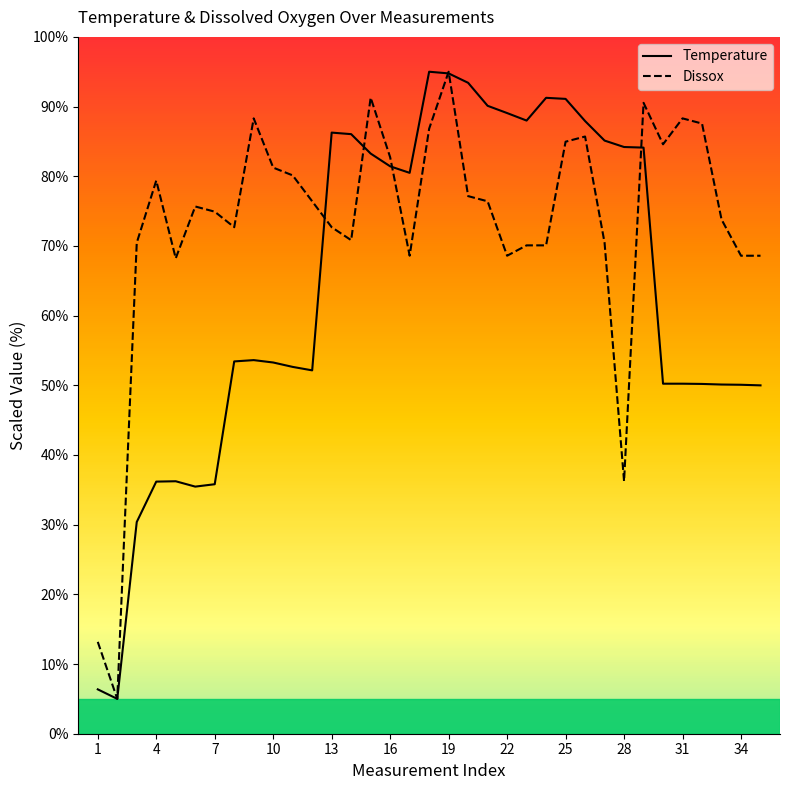

At how many categories does at least one series exceed 40?

33